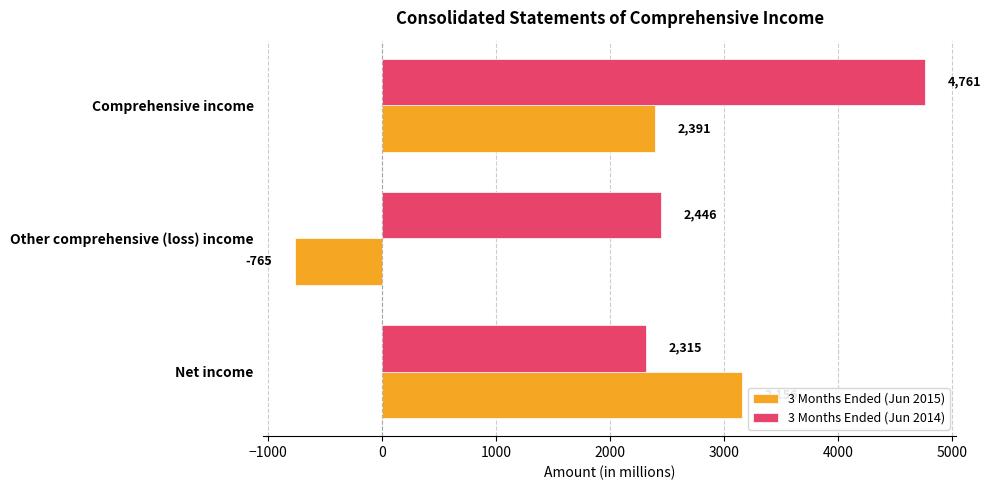

What is the maximum value for 3 Months Ended (Jun 2015)?

3156